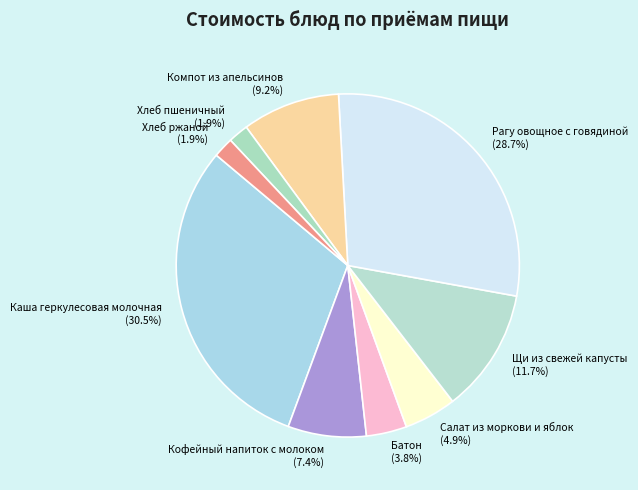

Which category has the biggest portion of the pie?

Каша геркулесовая молочная